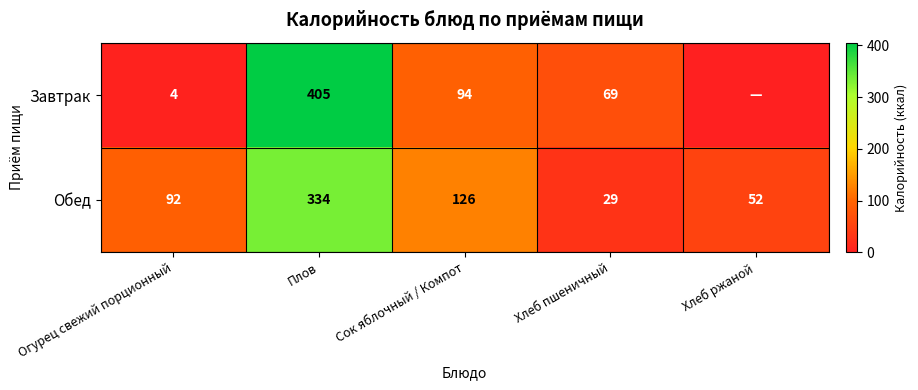

What is the approximate value of Обед at Хлеб пшеничный?

29